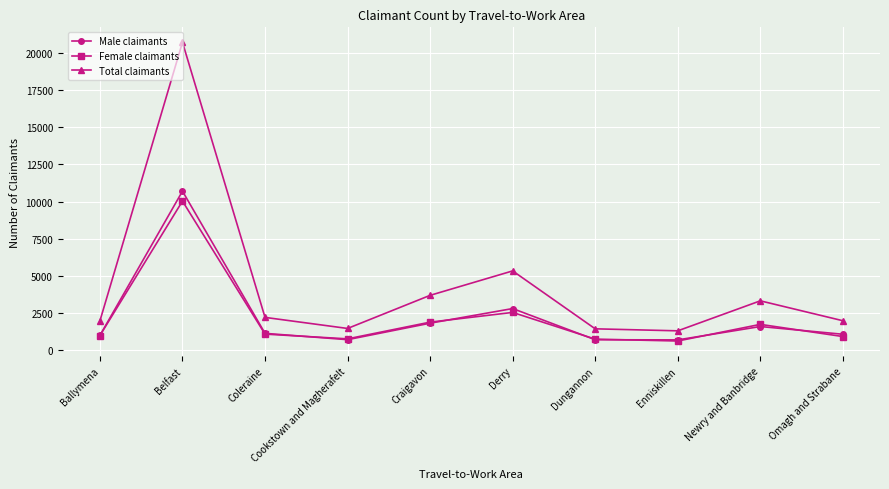

How many categories are shown in the chart?

10